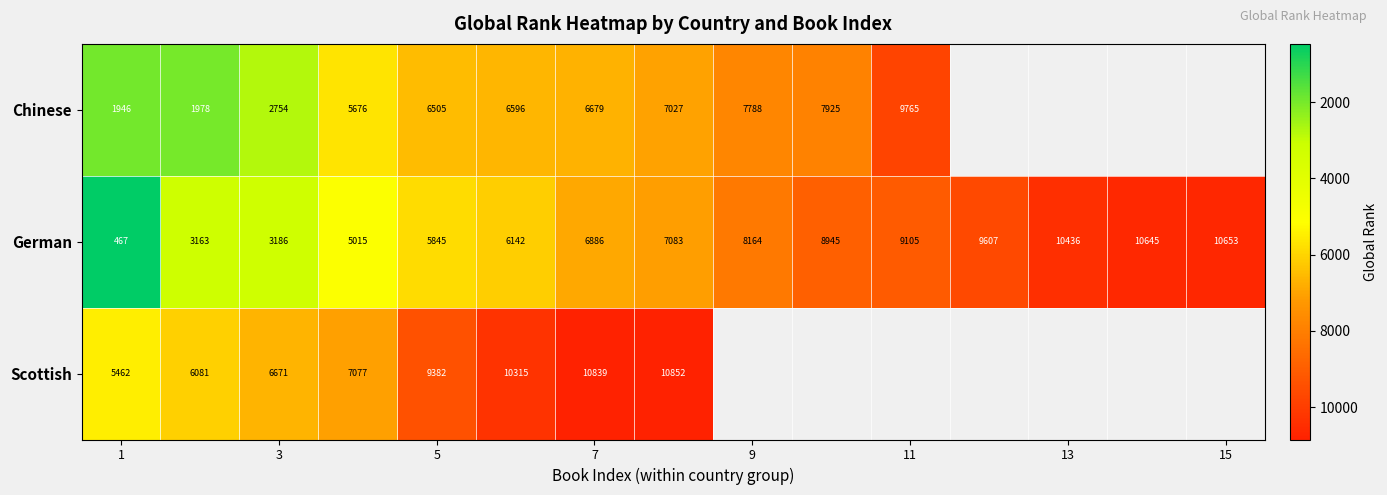

True or false: Chinese has a value of 2754 at 3.

True